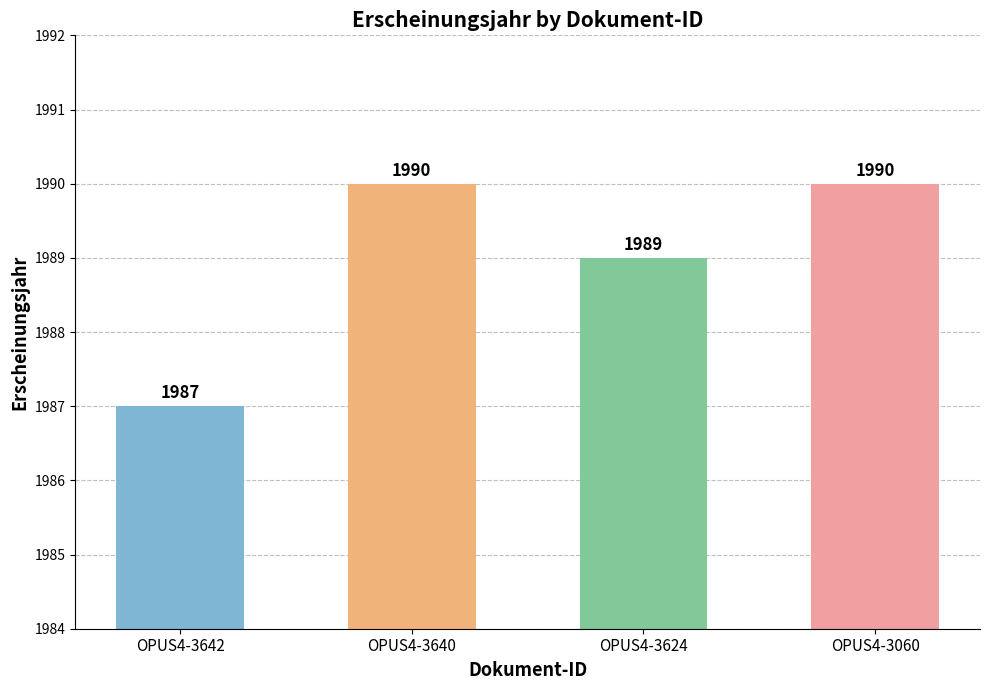

True or false: the data shows 1987 at OPUS4-3642.

True